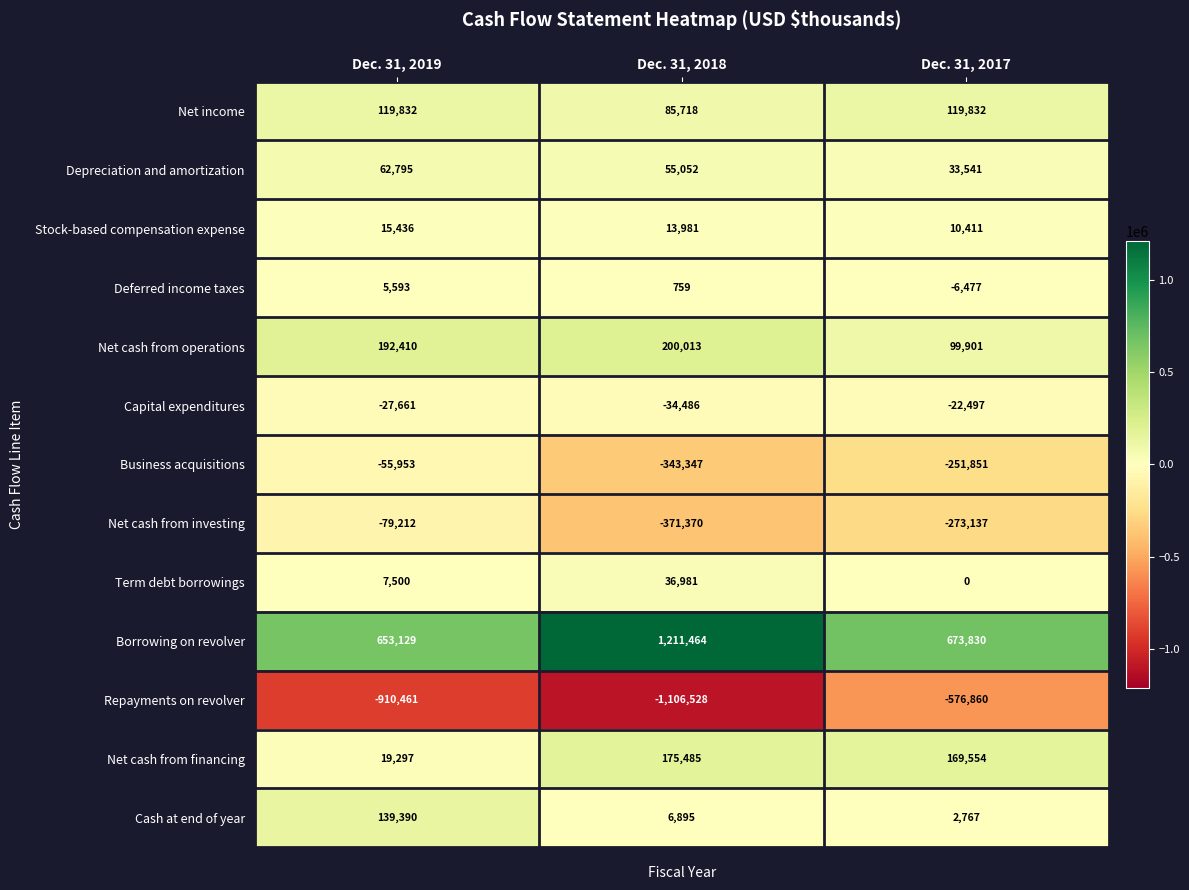

Read the Net income value at Dec. 31, 2018.

85718